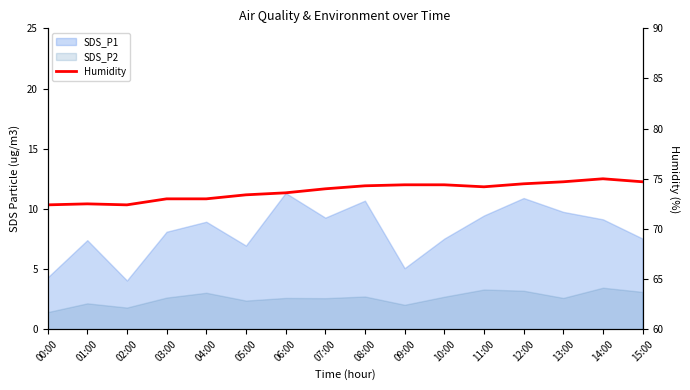

What is the label of the 7th point from the right?

09:00